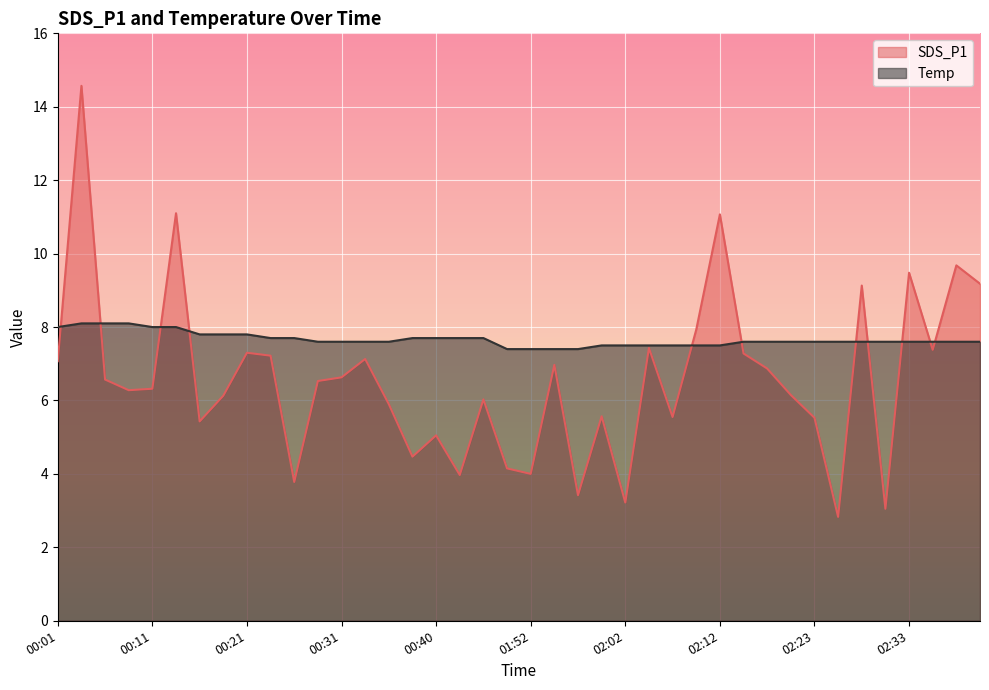

How many intersections are there between Temp and SDS_P1?

11